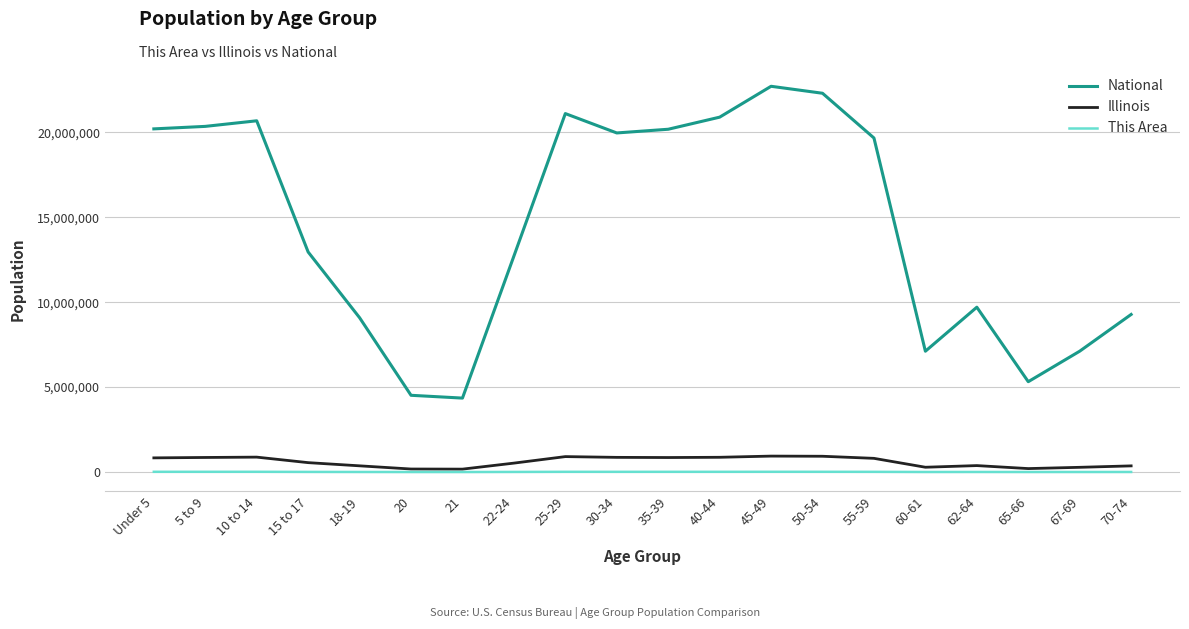

Which series has the largest total across all categories?

National